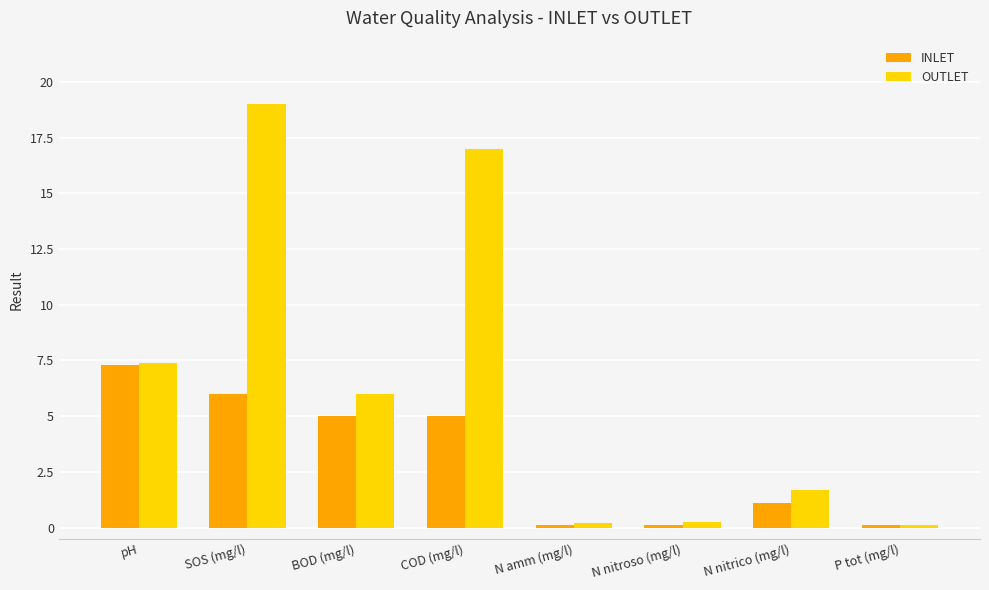

What position from the right is BOD (mg/l)?

6